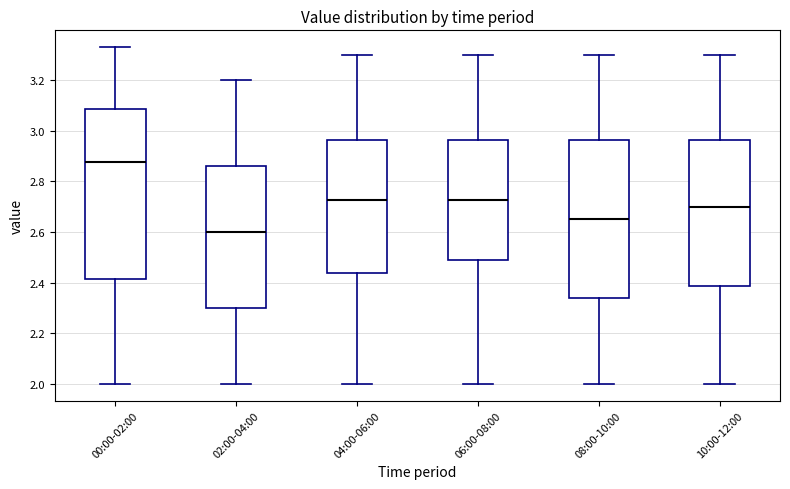

Reading left to right, transcribe this box plot: for each box, give where its median line is, the range the box spans, and where its two whiskers end, as read against the y-axis. The values are not printed on the chart, so give them approximately, as read against the axis.

00:00-02:00: median 2.88, box 2.42 to 3.08, whiskers 2.00 to 3.34
02:00-04:00: median 2.60, box 2.30 to 2.86, whiskers 2.00 to 3.20
04:00-06:00: median 2.72, box 2.44 to 2.96, whiskers 2.00 to 3.30
06:00-08:00: median 2.72, box 2.48 to 2.96, whiskers 2.00 to 3.30
08:00-10:00: median 2.66, box 2.34 to 2.96, whiskers 2.00 to 3.30
10:00-12:00: median 2.70, box 2.38 to 2.96, whiskers 2.00 to 3.30